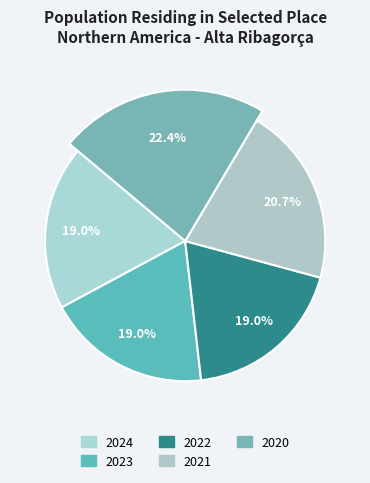

Does 2021 represent more than half of the total?

No